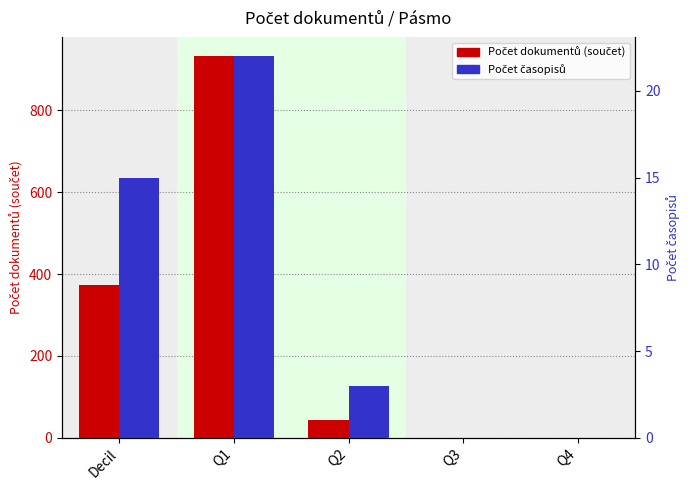

How many bars are there in total?

10